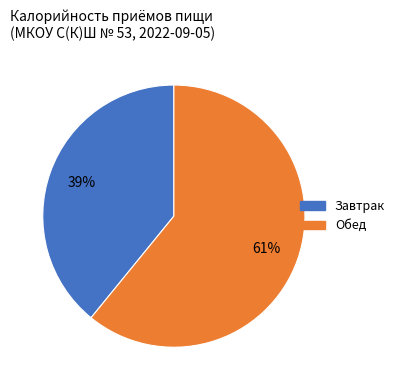

Rank the categories by value from highest to lowest.

Обед, Завтрак